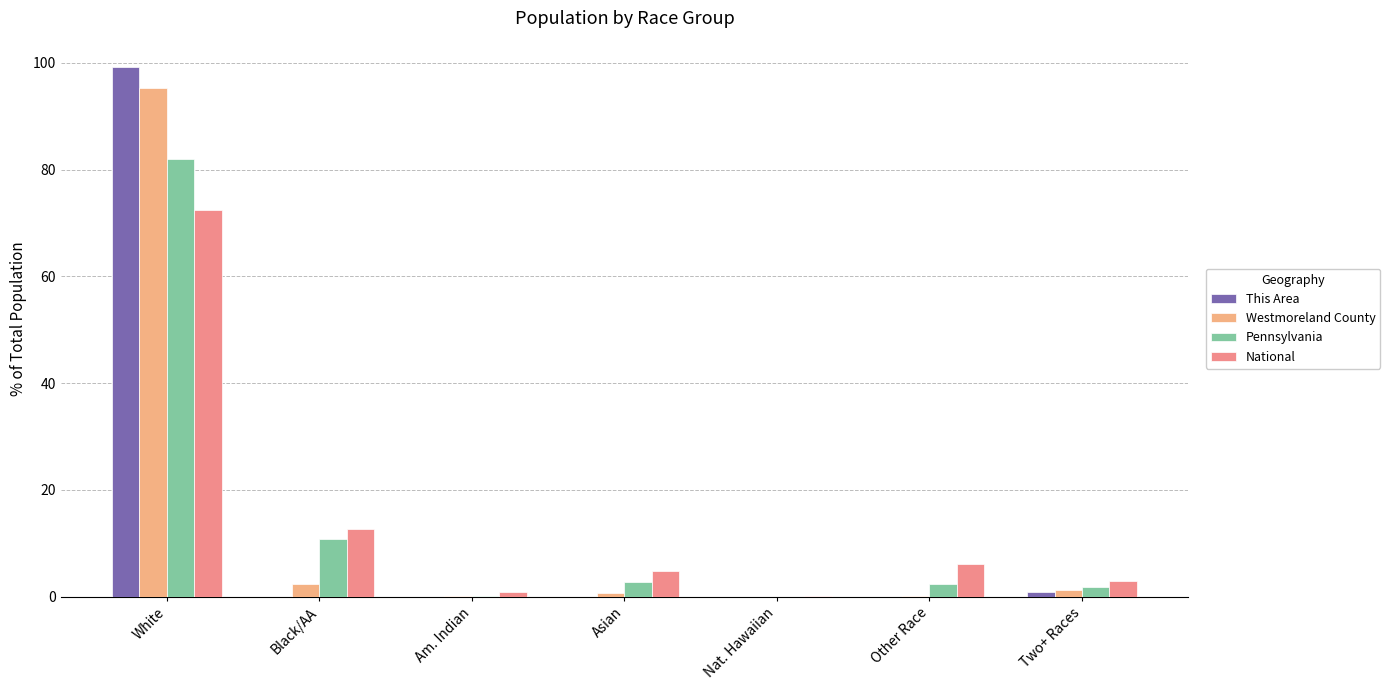

At how many categories does at least one series exceed 53?

1